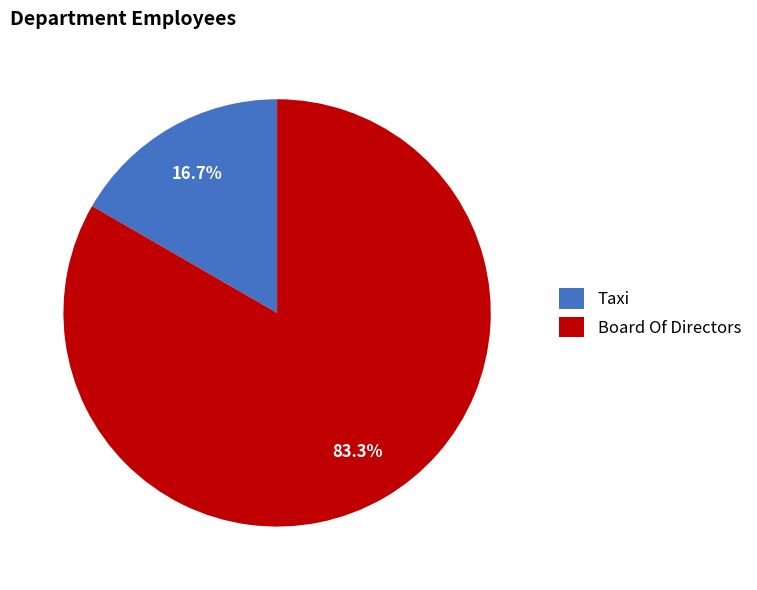

To the nearest percent, what is the difference between the largest and smallest slice percentages?

67%